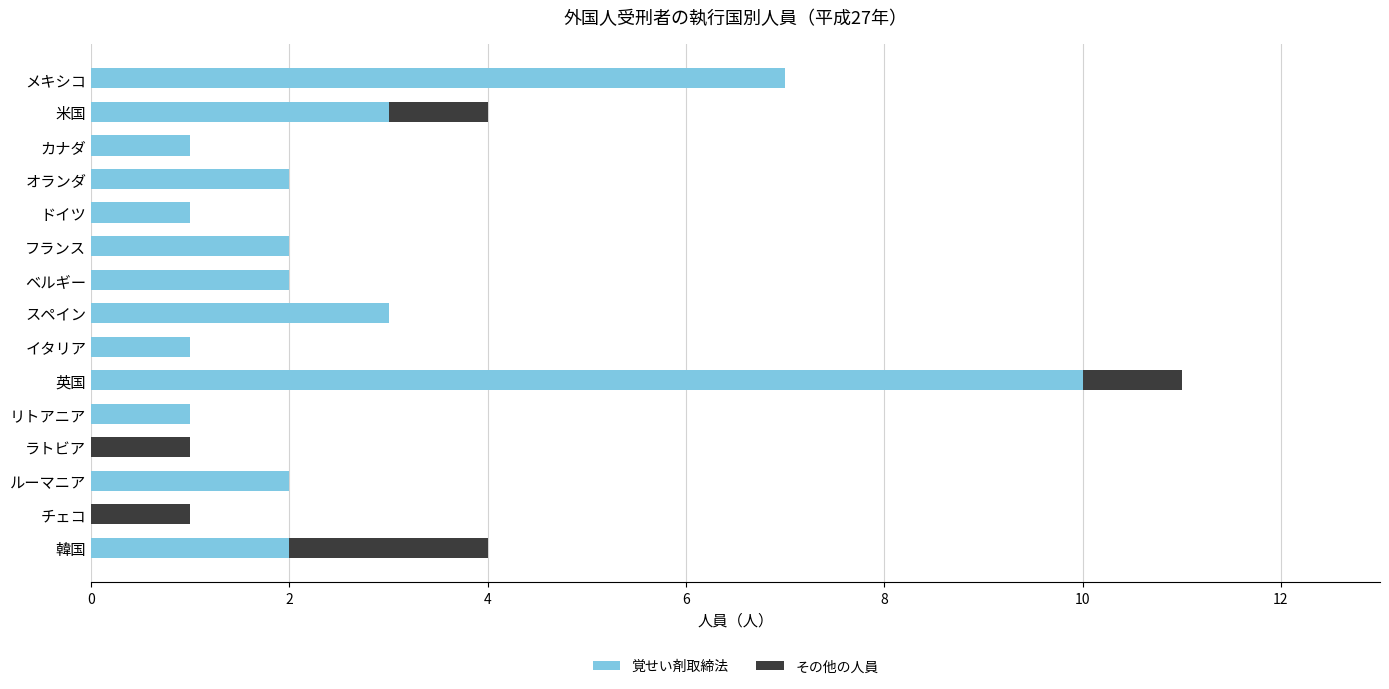

What is the total value across all series at 英国?

11